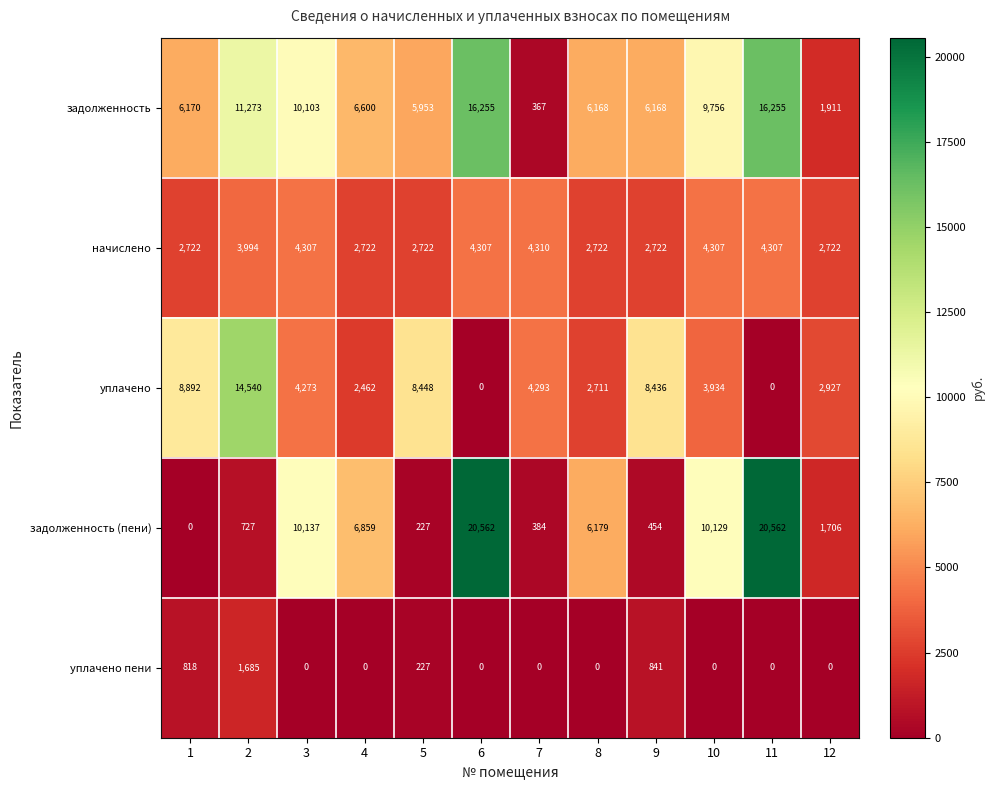

What value does the уплачено series have at 2, to the nearest 50?

14550